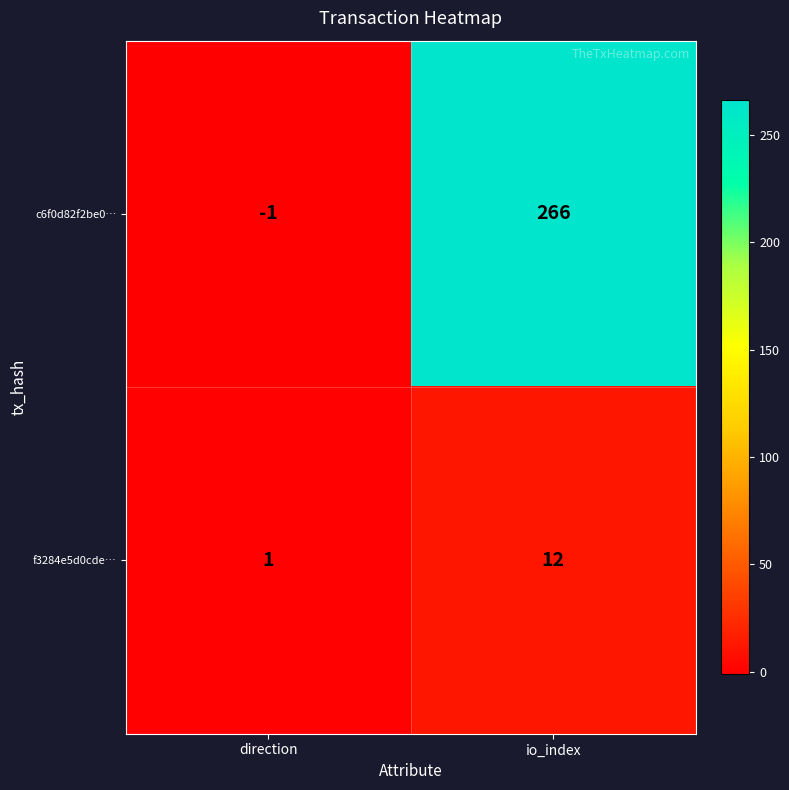

At how many categories does at least one series exceed 108?

1